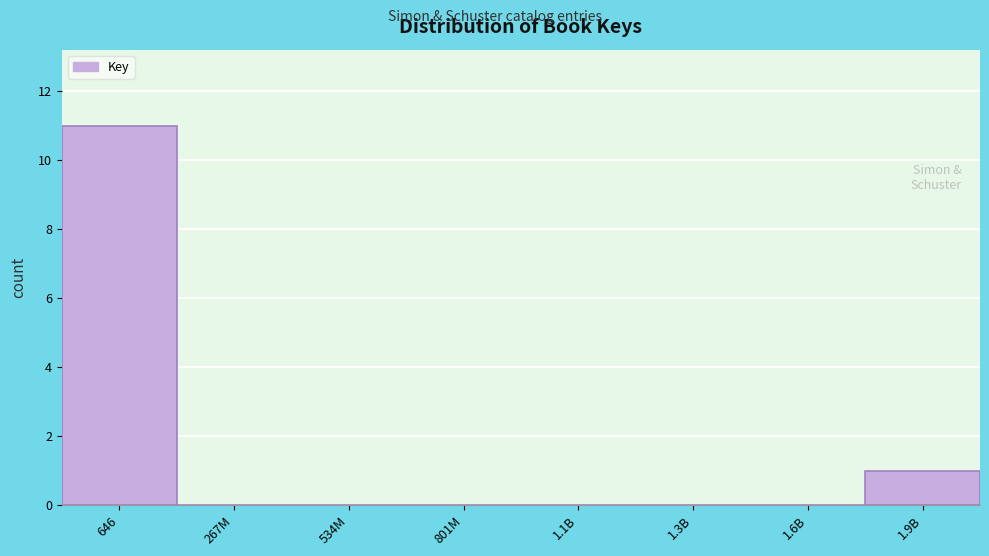

Reading right to left, extract all data points from this chart.

1.9B=1	1.6B=0	1.3B=0	1.1B=0	801M=0	534M=0	267M=0	646=11